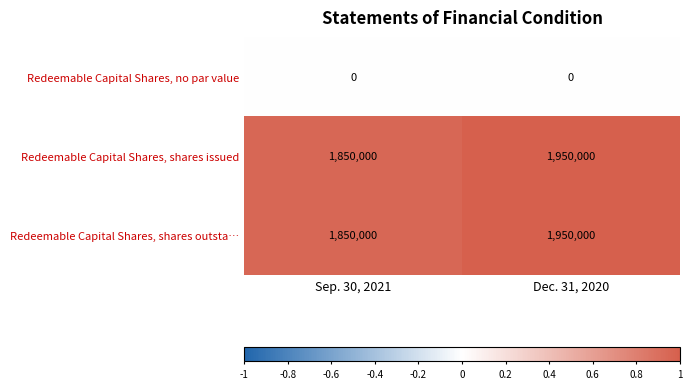

What is the average value of the Redeemable Capital Shares, shares outsta… series?

1900000